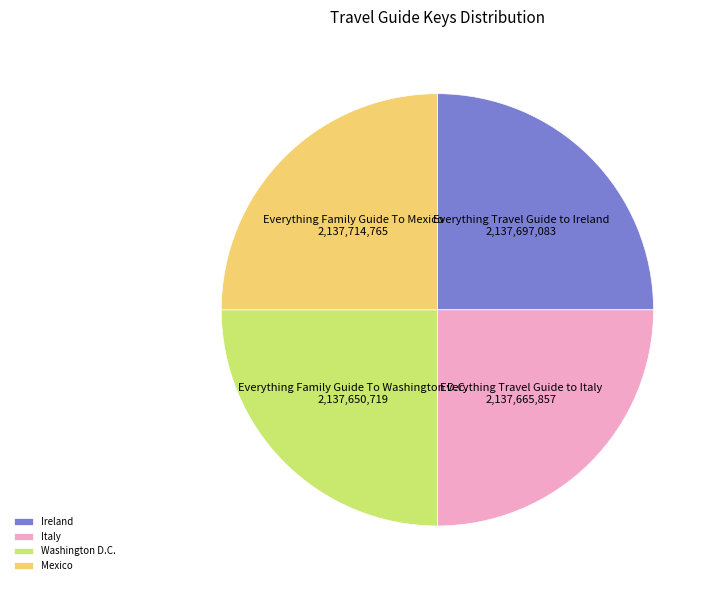

Is there any slice that represents more than half of the pie?

No